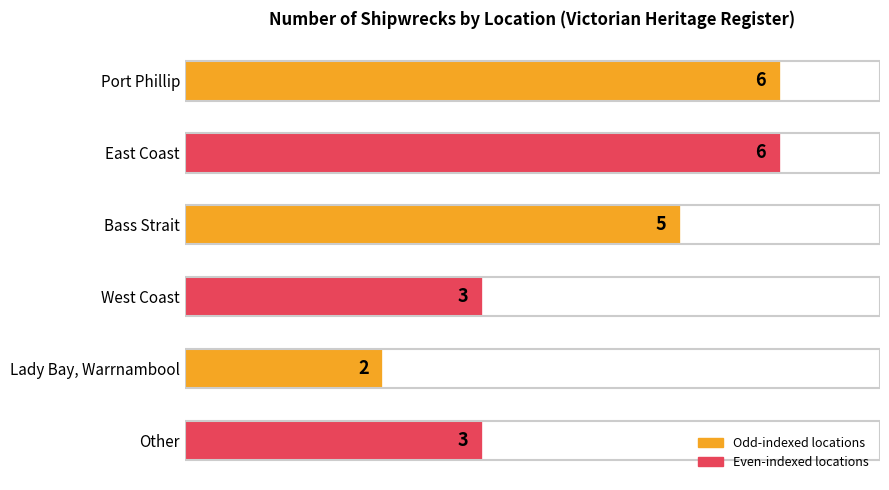

What is the sum of all values?

25